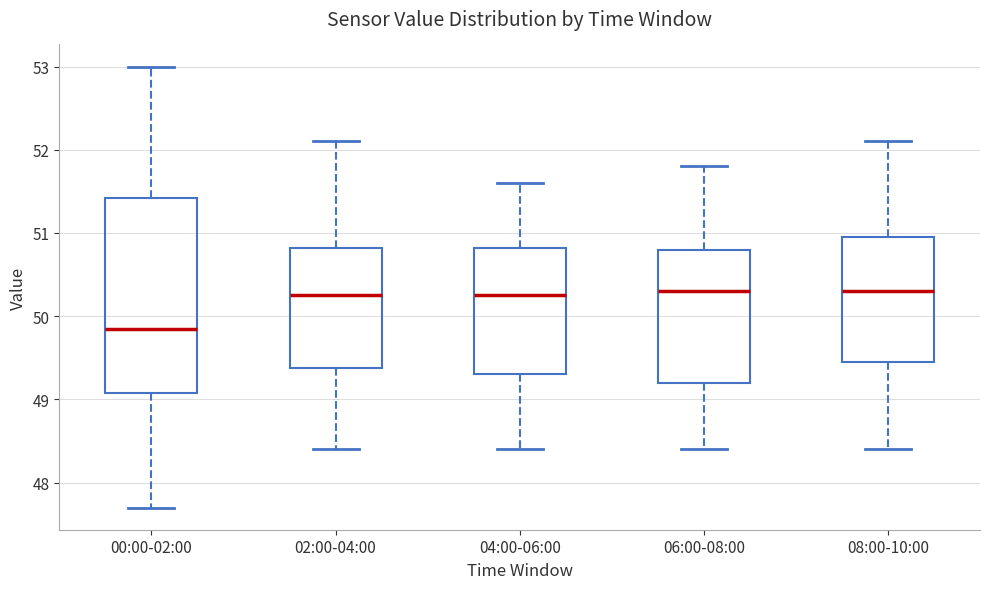

Reading left to right, read every box against the y-axis: the position of its median line, the range the box covers, and the ends of its whiskers. The values are not printed on the chart, so give them approximately, as read against the axis.

00:00-02:00: median 49.9, box 49.1 to 51.4, whiskers 47.7 to 53.0
02:00-04:00: median 50.3, box 49.4 to 50.8, whiskers 48.4 to 52.1
04:00-06:00: median 50.3, box 49.3 to 50.8, whiskers 48.4 to 51.6
06:00-08:00: median 50.3, box 49.2 to 50.8, whiskers 48.4 to 51.8
08:00-10:00: median 50.3, box 49.5 to 51.0, whiskers 48.4 to 52.1